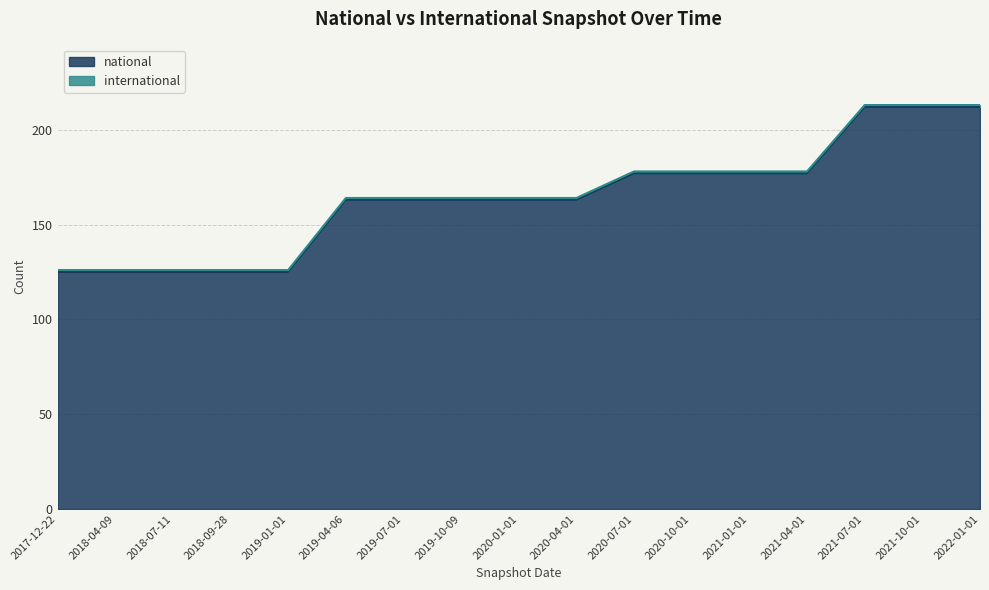

What is the maximum value for national?

212